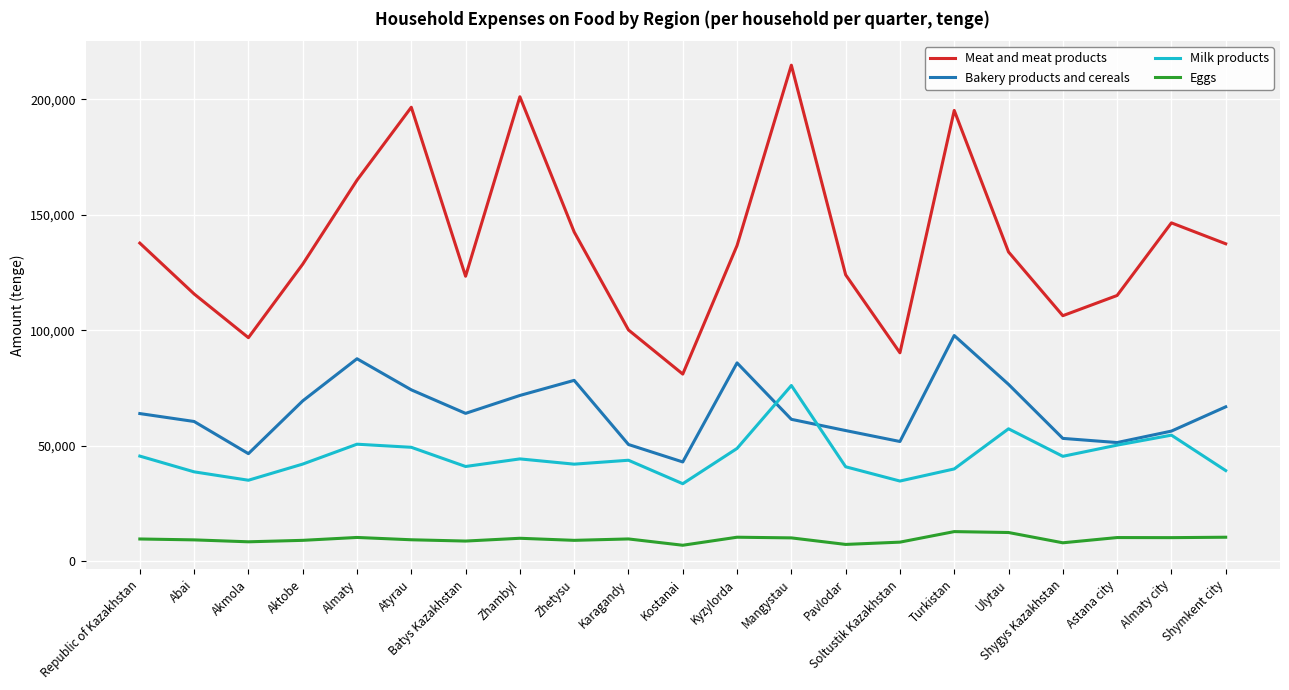

How many lines are shown in the chart?

4